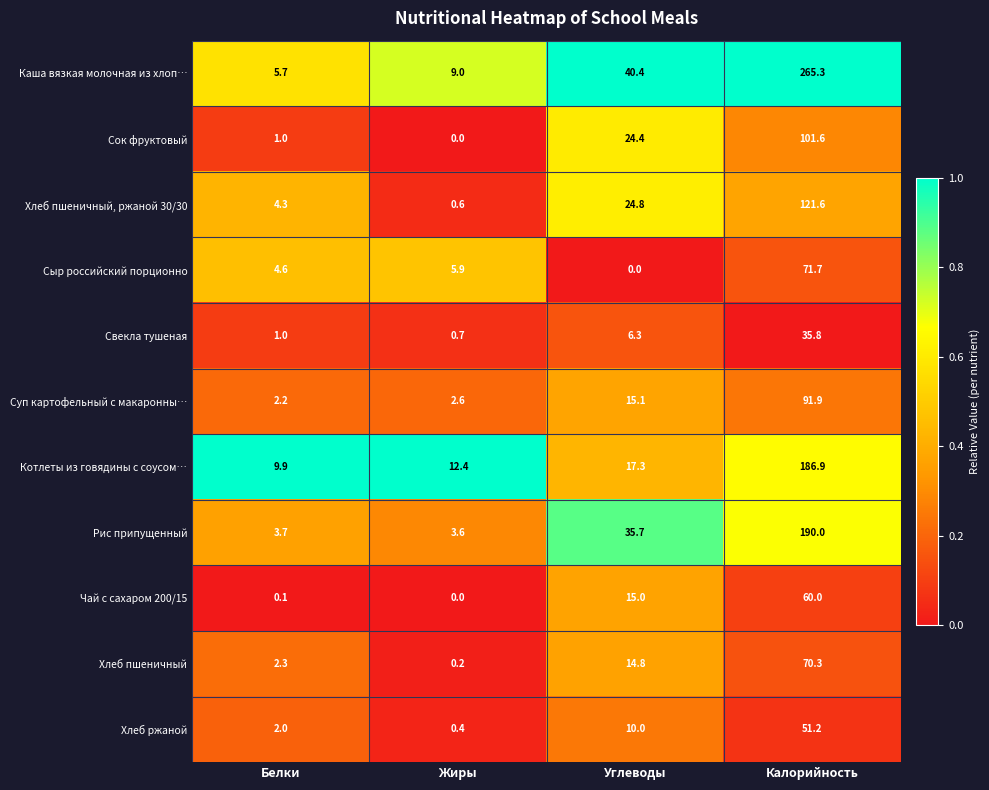

How many data points does each series have?

4